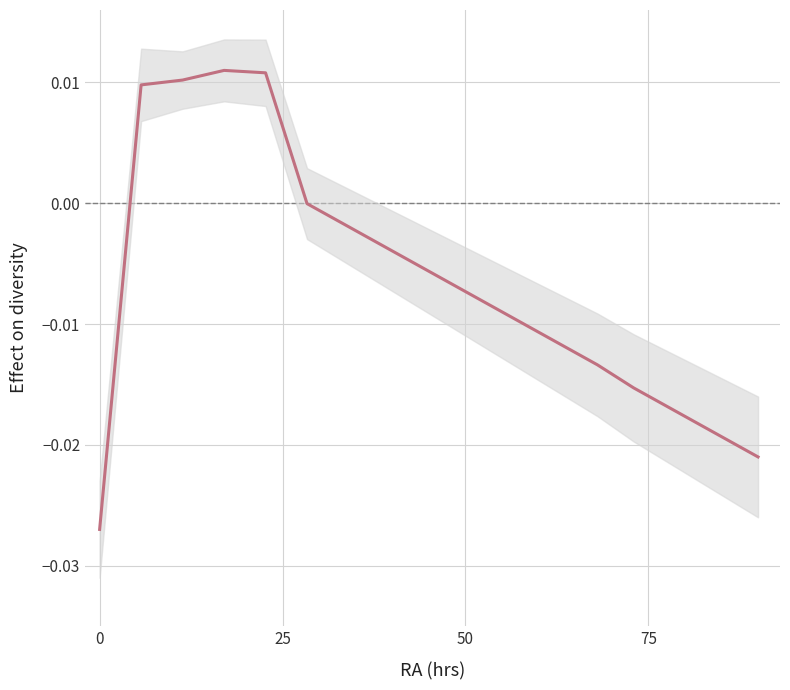

How many interior local peaks (higher than both neighbors) does the data have?

1